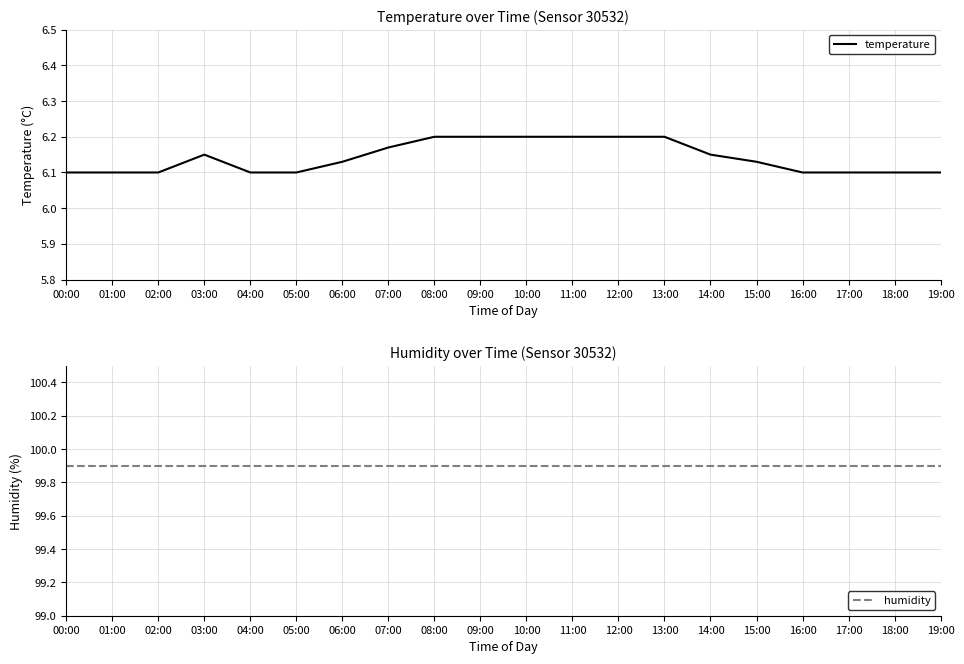

Is the value of humidity at 13:00 greater than the value of temperature at 06:00?

Yes